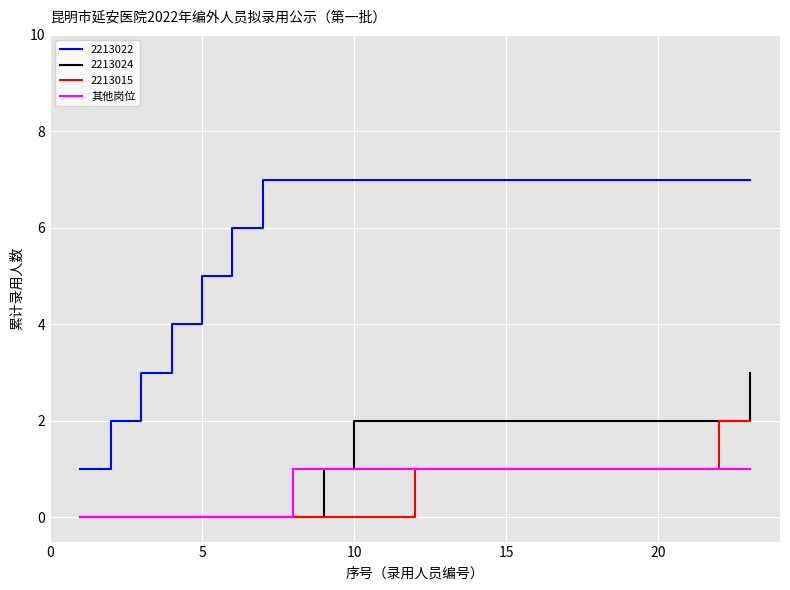

Rank the series by their maximum value, from lowest to highest.

其他岗位, 2213015, 2213024, 2213022